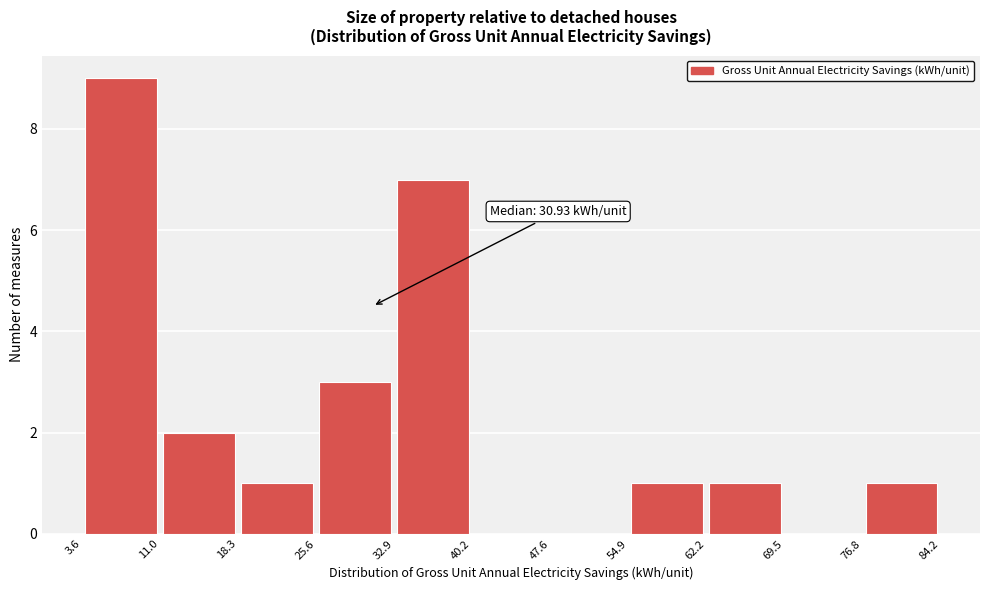

Over which range of the x-axis is the bar tallest?

3.6 to 11.0